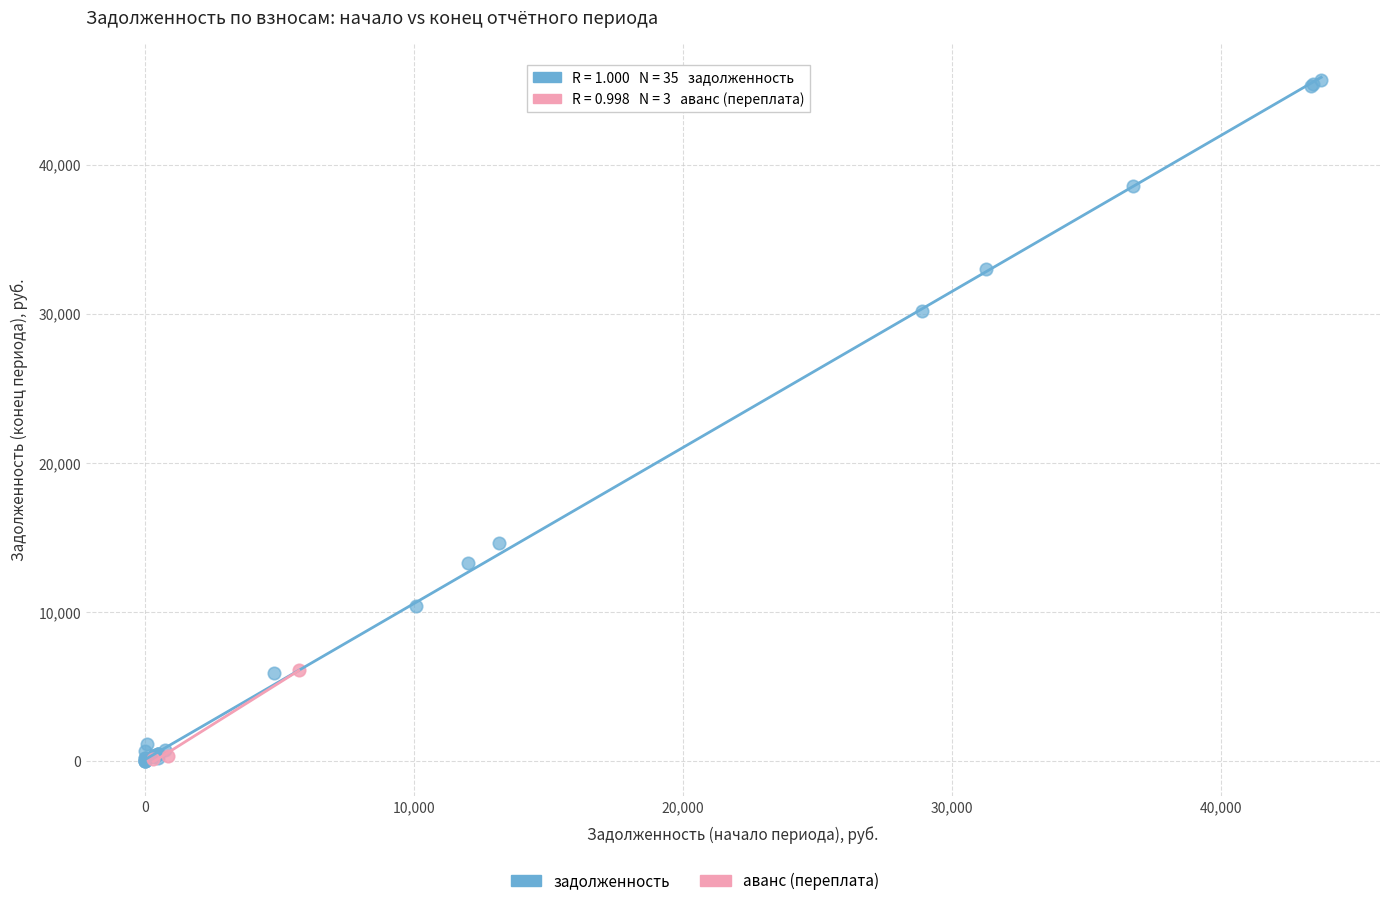

Which series reaches the maximum Y coordinate?

задолженность